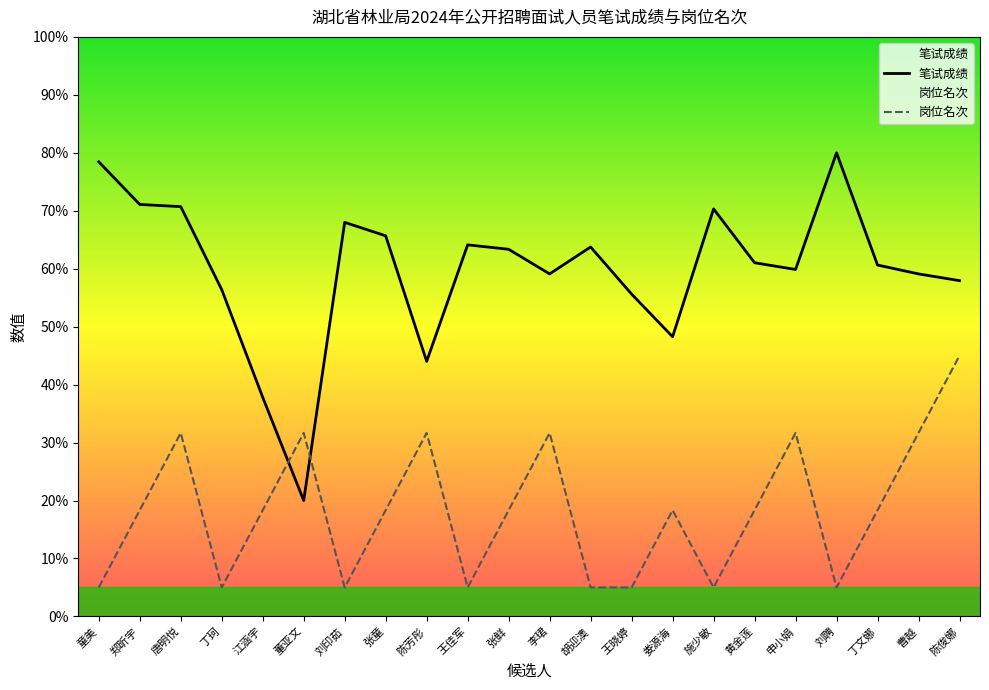

At which label does 岗位名次 first exceed 18?

郑昕宇